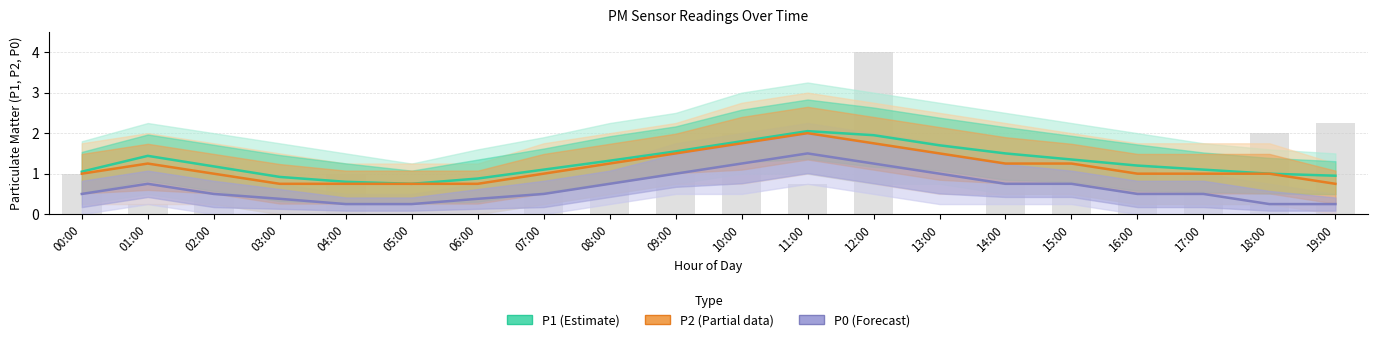

How many groups of bars are there?

20